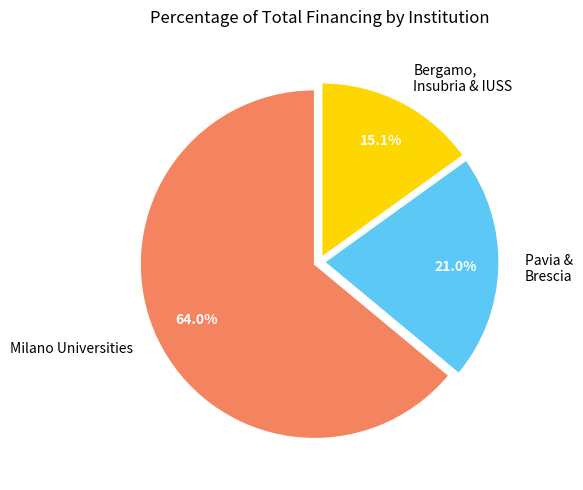

Which category has the biggest portion of the pie?

Milano Universities